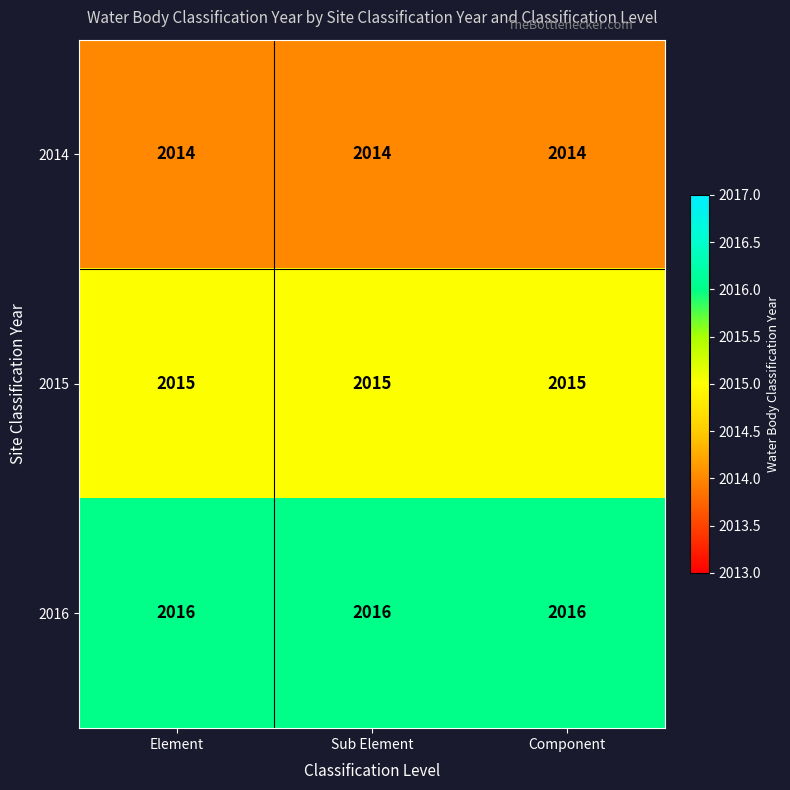

Rank the series by their average value, from lowest to highest.

2014, 2015, 2016